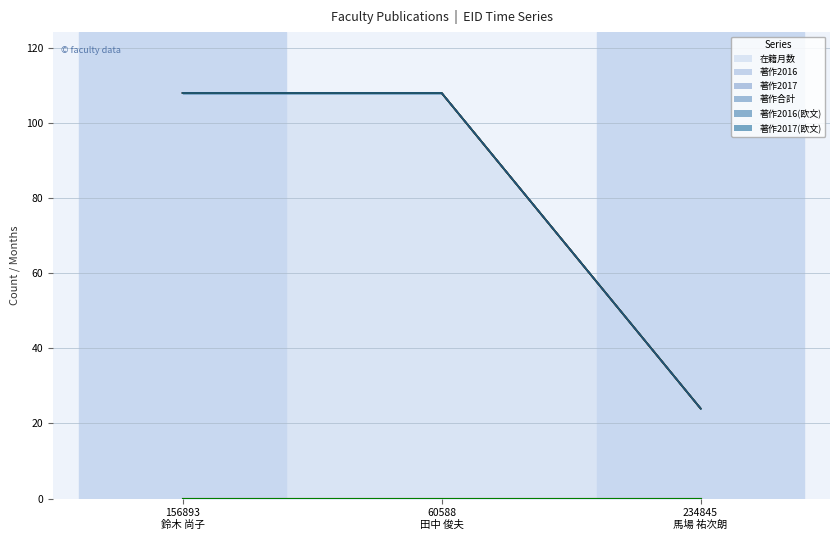

Reading left to right, list all the values displayed in this chart.

在籍月数: 108	108	24
著作2016: 0	0	0
著作2017: 0	0	0
著作合計: 0	0	0
著作2016(欧文): 0	0	0
著作2017(欧文): 0	0	0